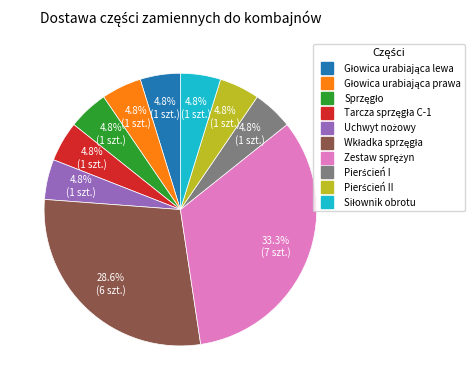

Does any single category account for the majority?

No